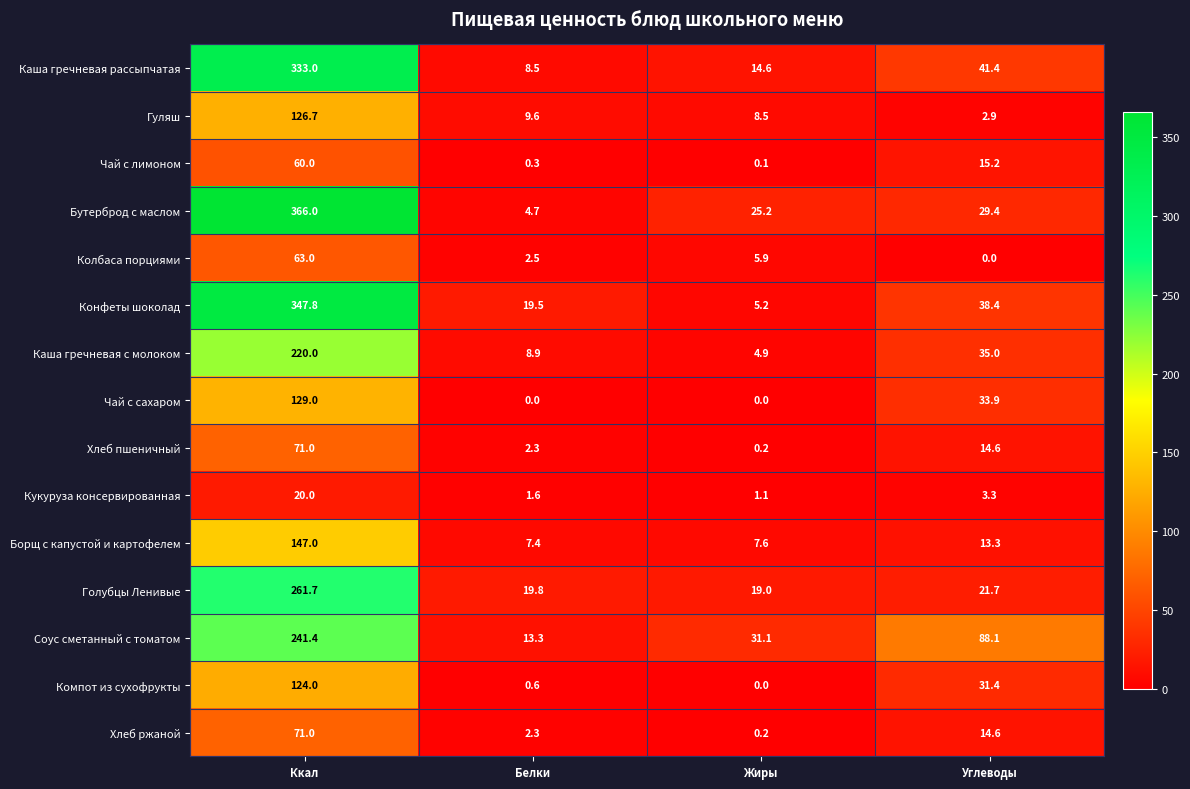

What is the sum of all Колбаса порциями values?

71.4